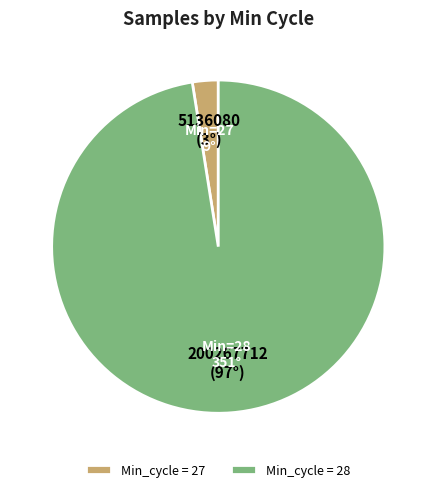

Which category has the smallest portion of the pie?

Min_cycle = 27